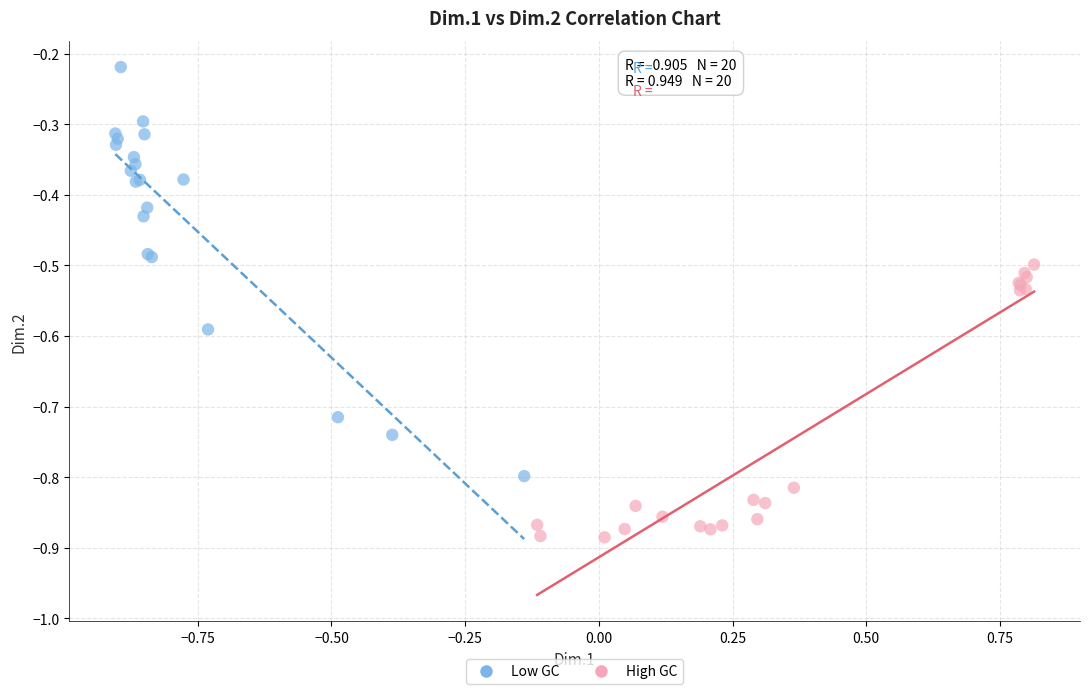

Which series reaches the minimum Y coordinate?

High GC